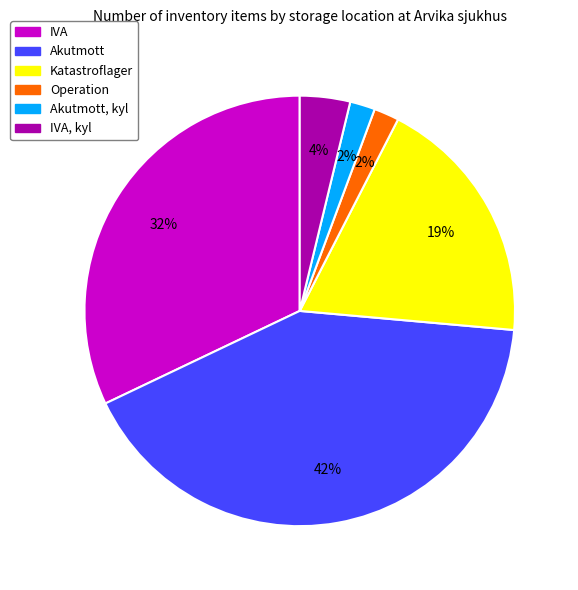

Do Akutmott, kyl and Katastroflager together represent more than half of the pie?

No